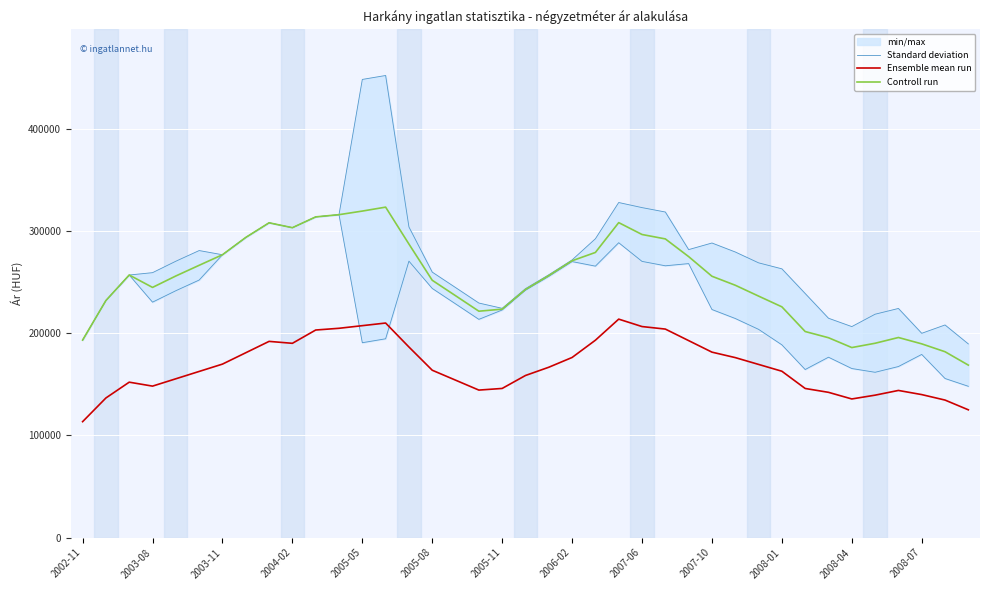

How many times do Ensemble mean run and Standard deviation cross each other?

2